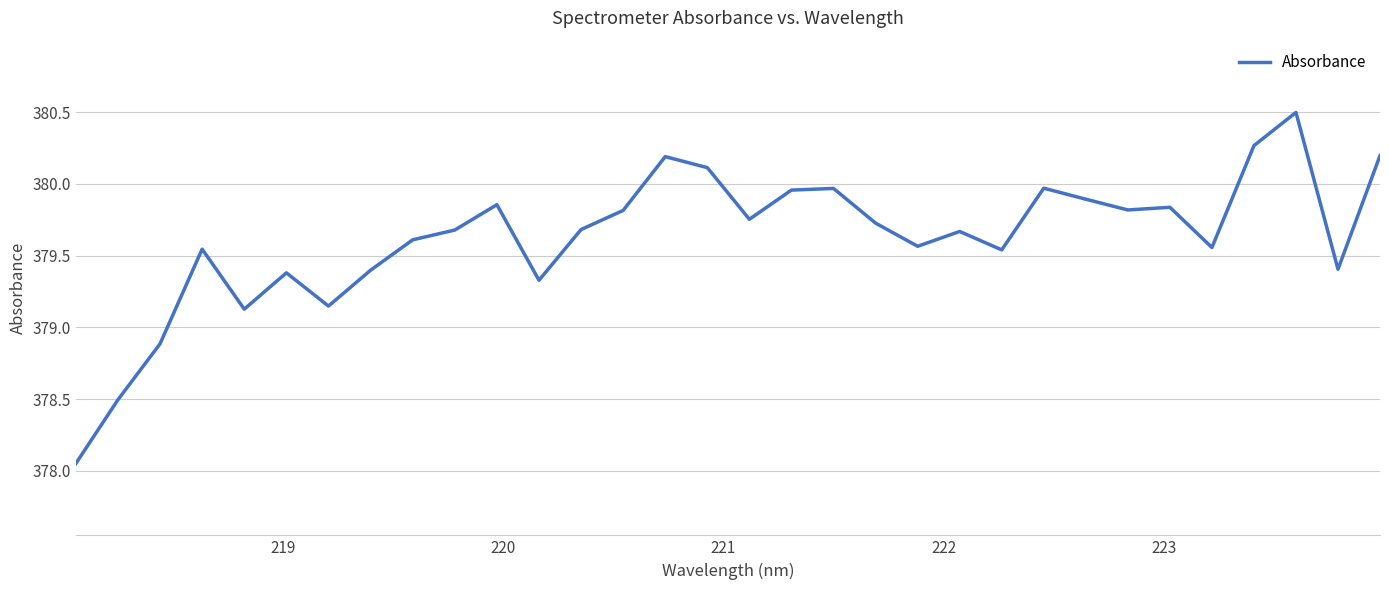

What is the difference between the maximum and minimum values?

2.4